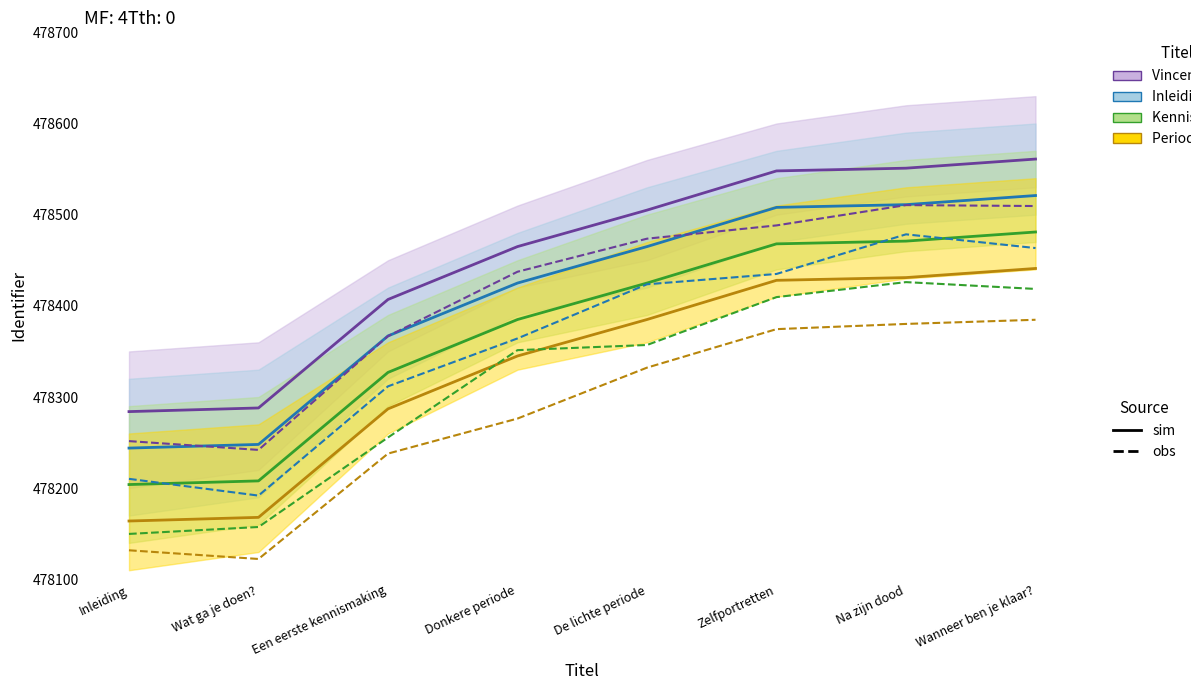

True or false: Identifier has more than 2 points higher than both neighbors.

False